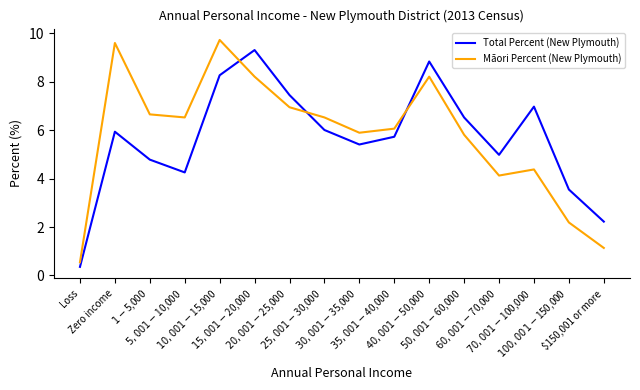

What is the maximum value shown in the chart?

9.7